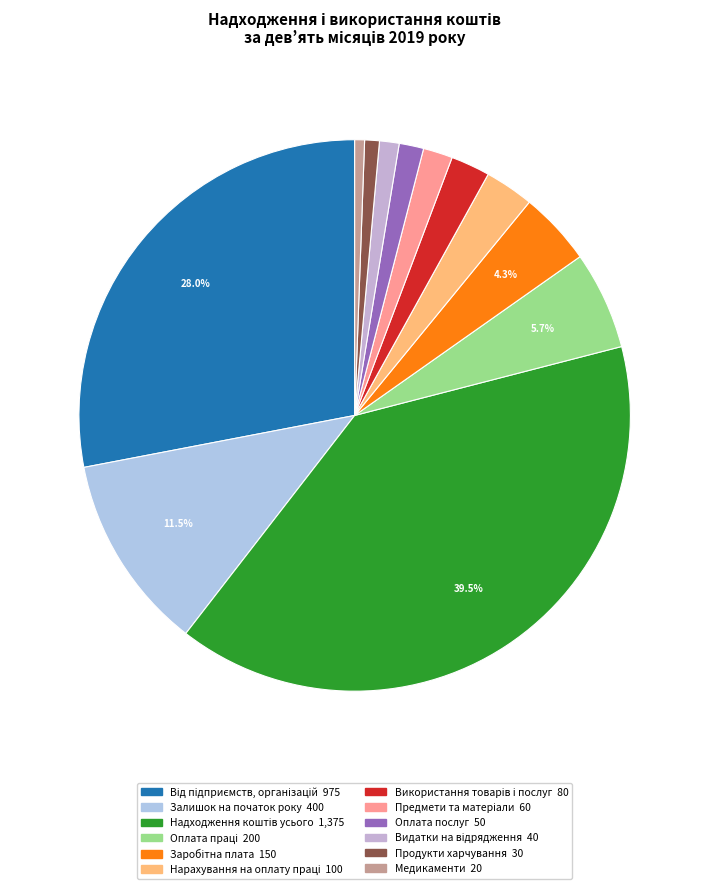

To the nearest percent, what portion does Надходження коштів усього represent?

40%